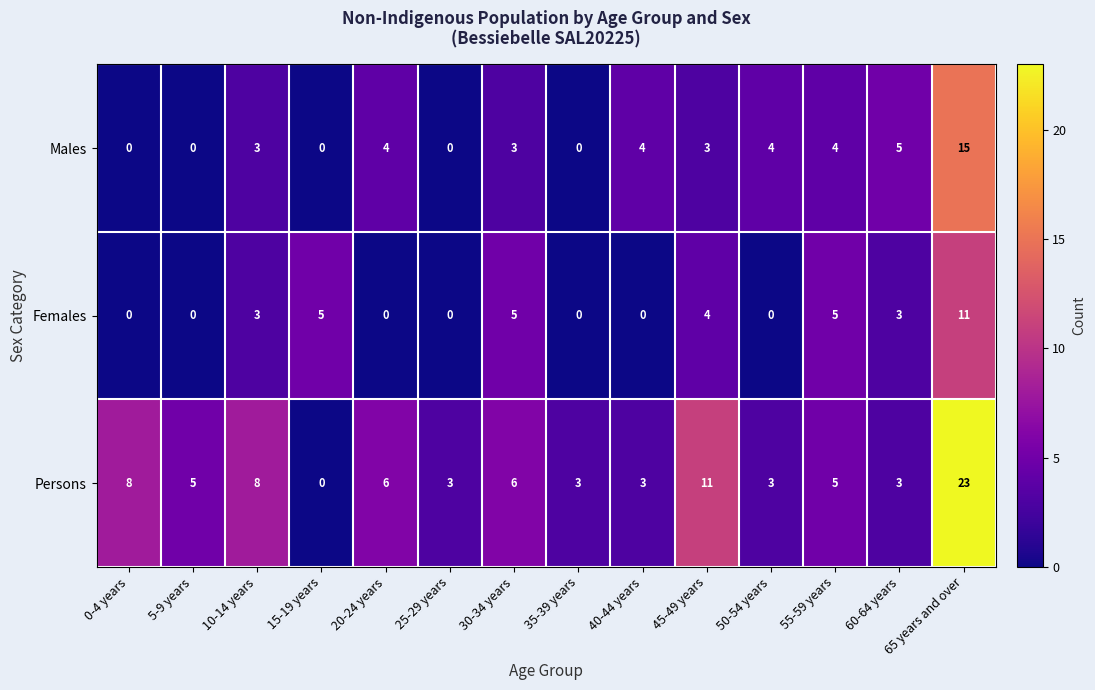

What is the difference between the maximum and minimum values in the Males series?

15